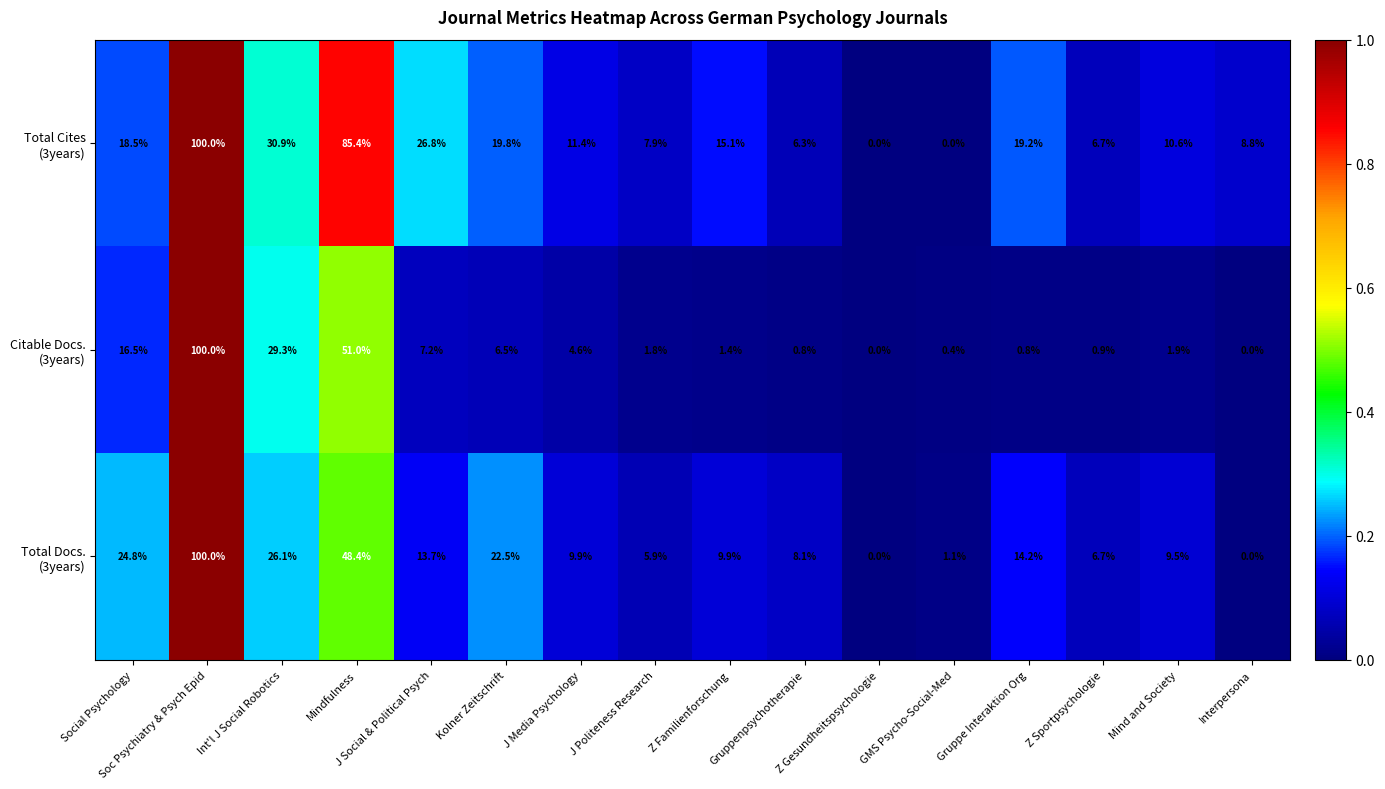

Count the number of data series in this chart.

3